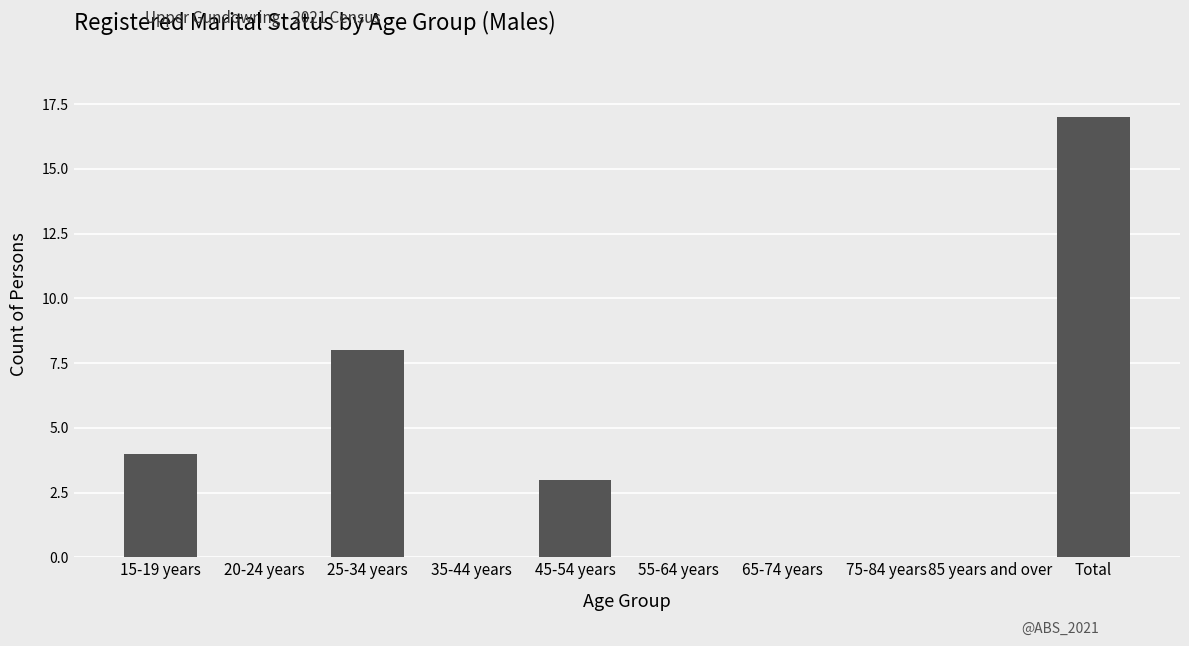

What is the maximum value shown in the chart?

17